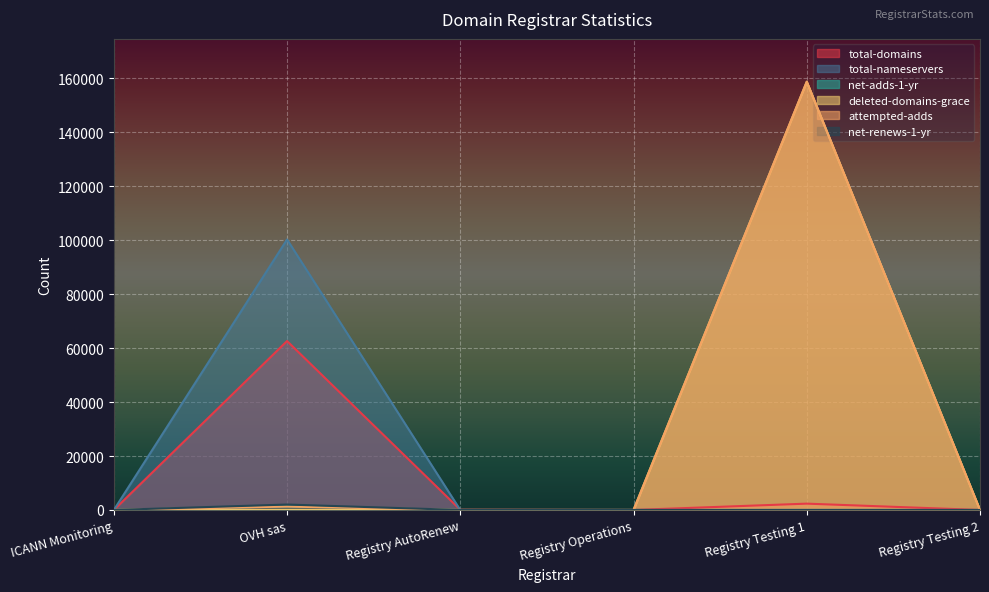

What are all the series names shown in the legend?

total-domains, total-nameservers, net-adds-1-yr, deleted-domains-grace, attempted-adds, net-renews-1-yr